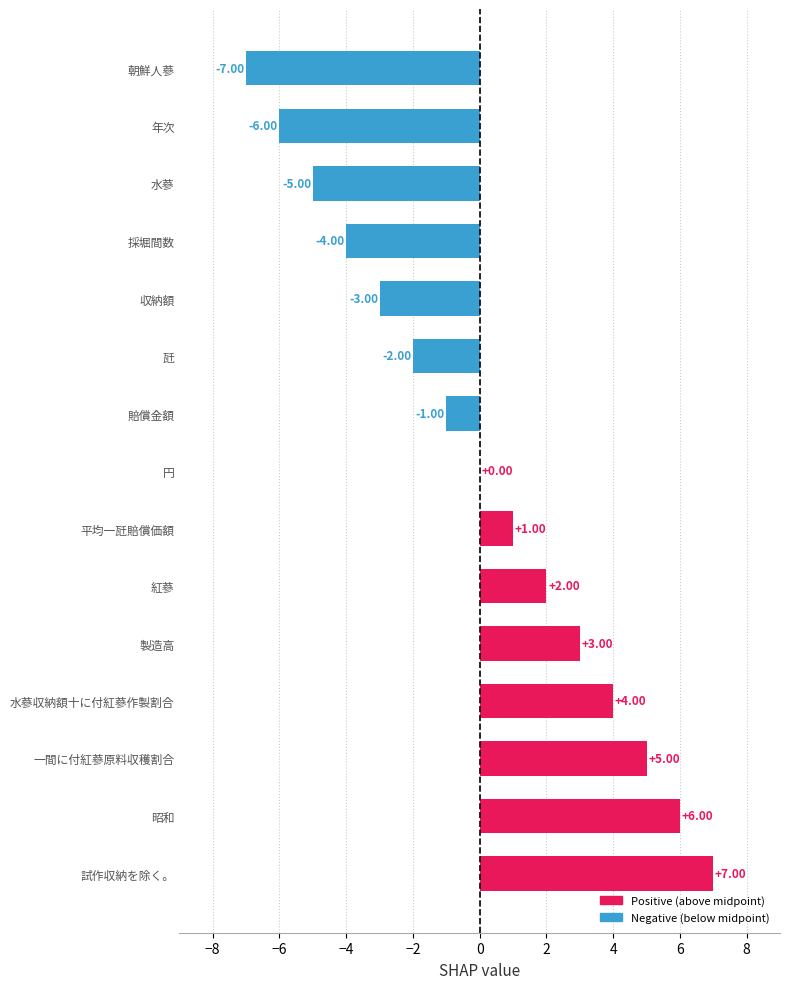

At which label is the value closest to 0?

円